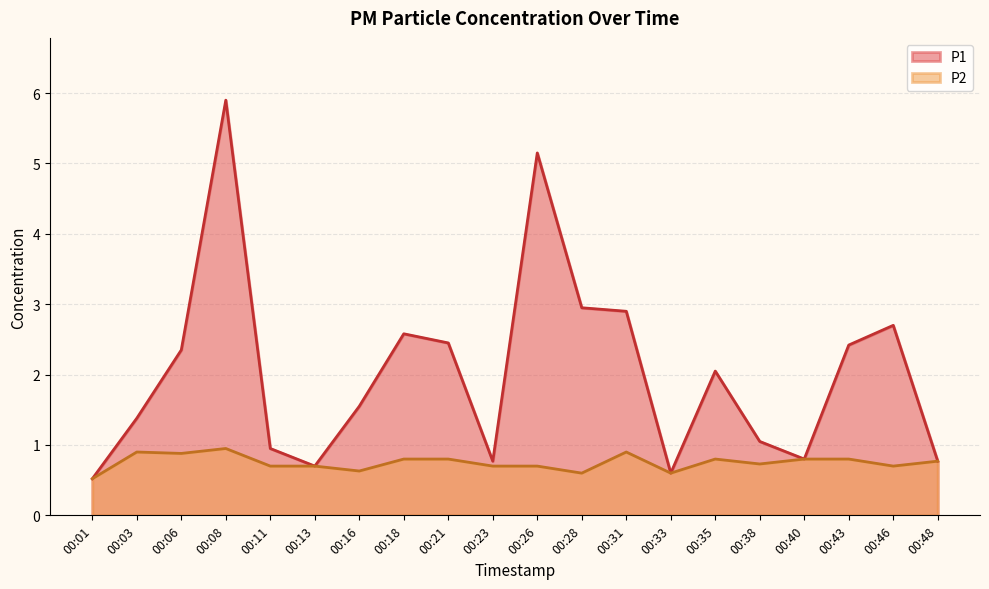

True or false: P2 has a value of 0.8 at 00:21.

True